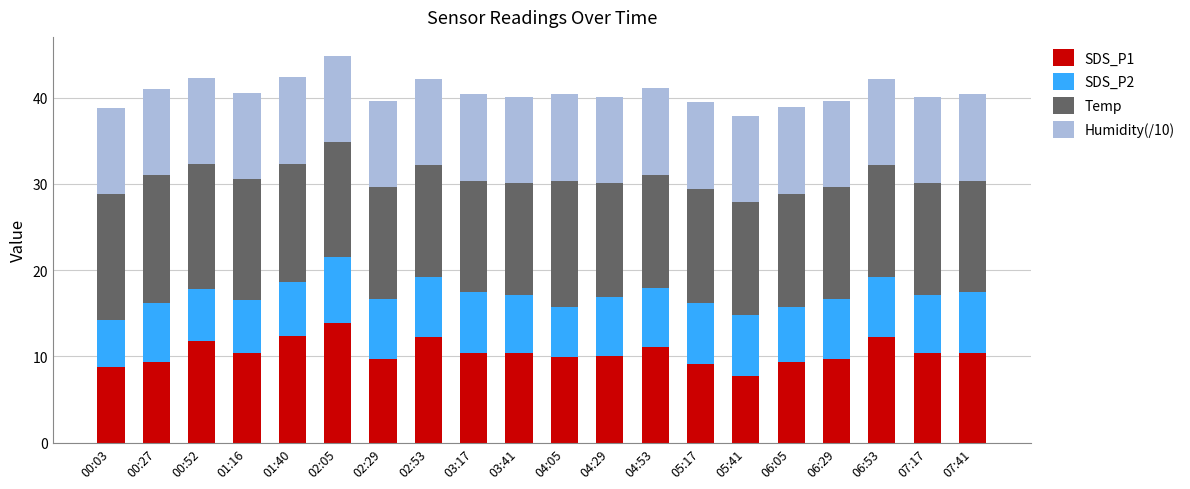

At which label does SDS_P1 reach its minimum?

05:41